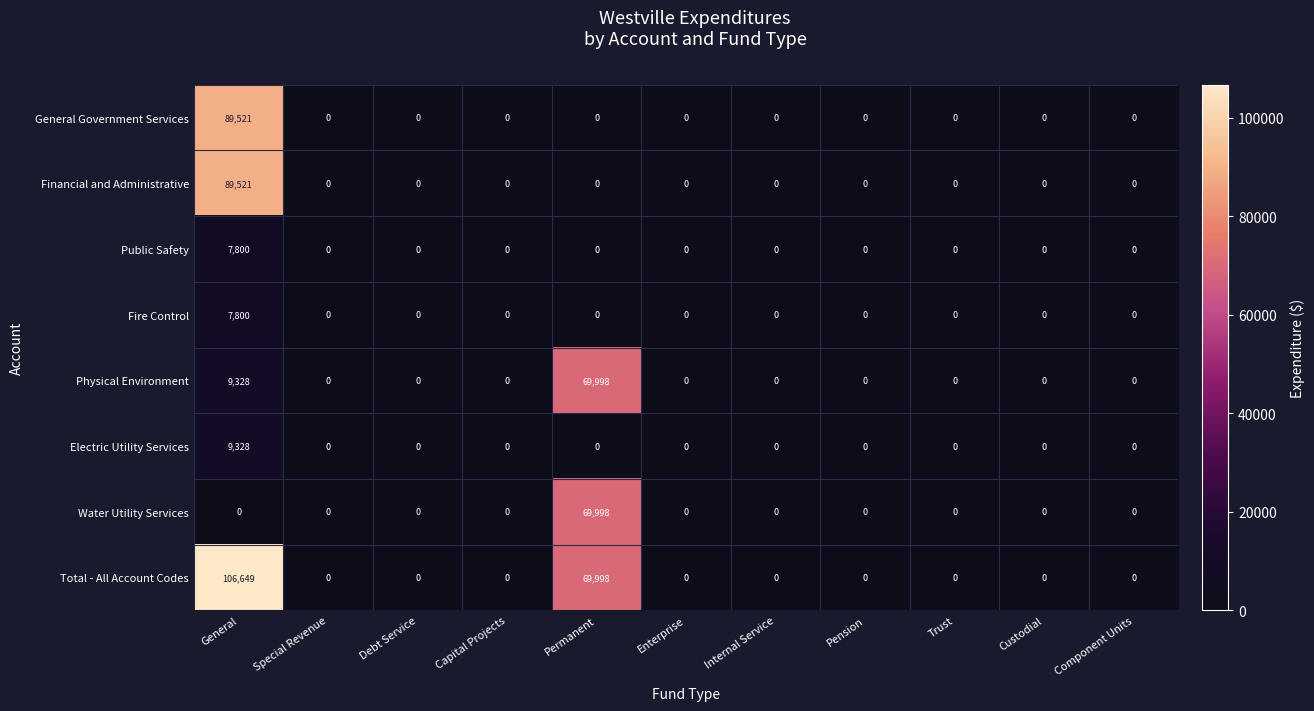

Which category has the highest value in the Public Safety series?

General